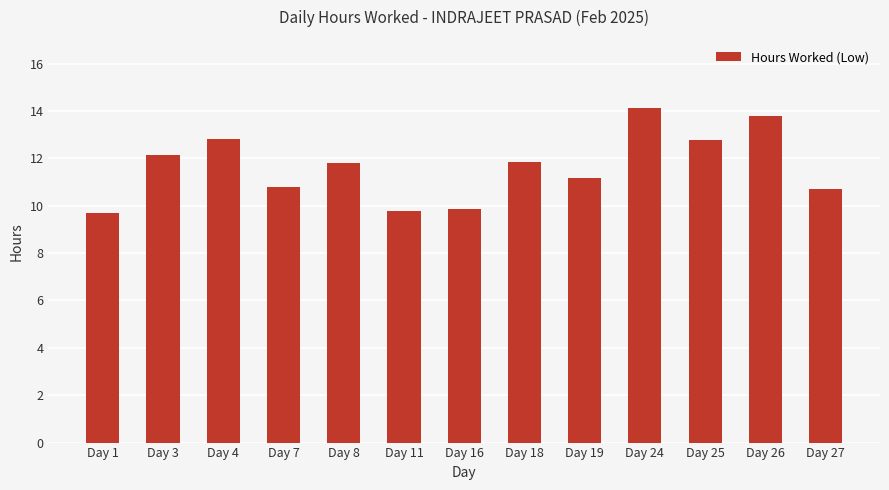

Does the chart contain any negative values?

No